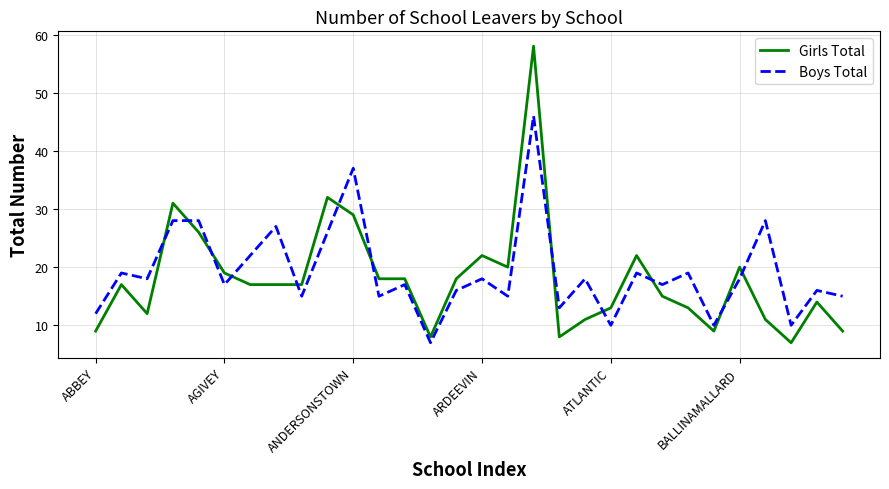

Rank the series by their maximum value, from lowest to highest.

Boys Total, Girls Total